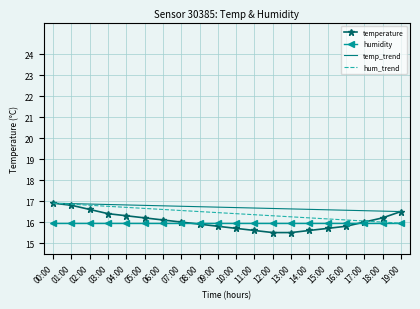

The chart shows a value of 23.8 at 15:00. True or false?

False